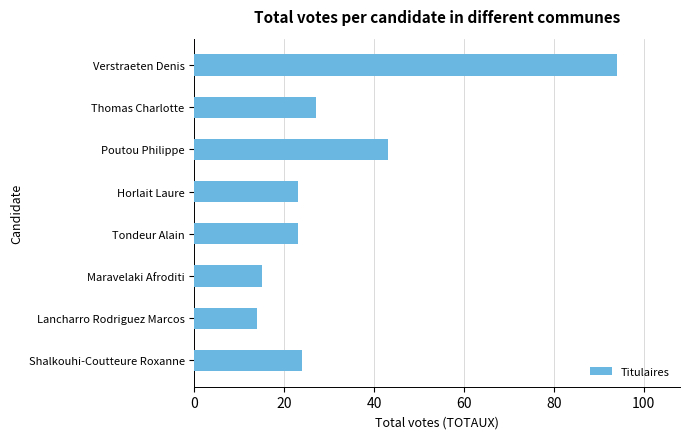

The chart shows a value of 43 at Poutou Philippe. True or false?

True